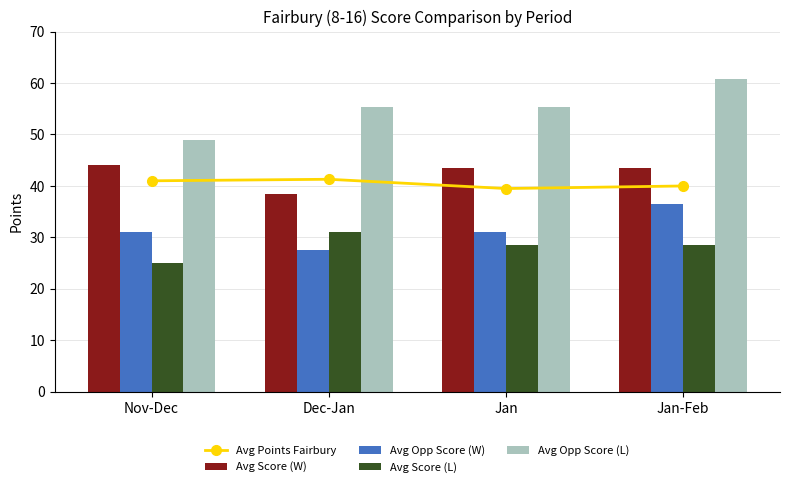

What is the sum of all Avg Opp Score (L) values?

220.3